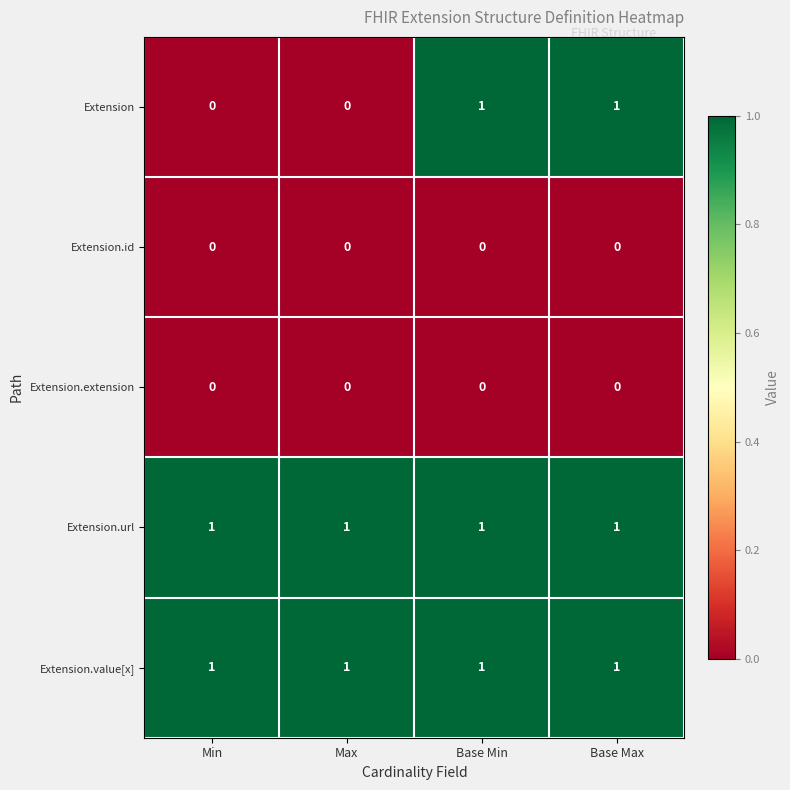

At how many categories does at least one series exceed 0?

4